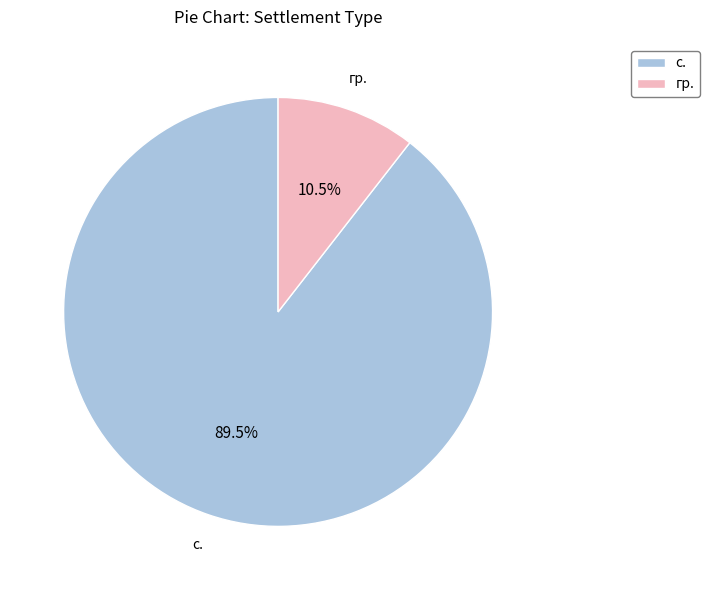

What portion of the pie excludes гр.?

89.5%